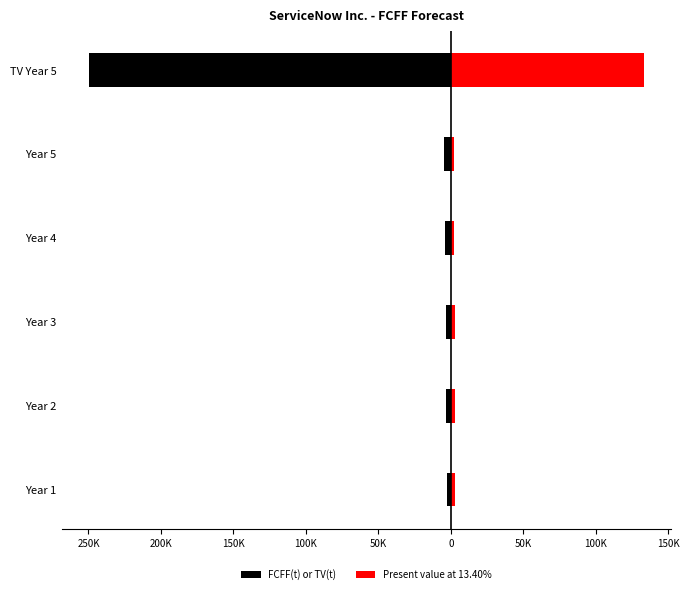

How many data points in FCFF(t) or TV(t) are above -3677?

2